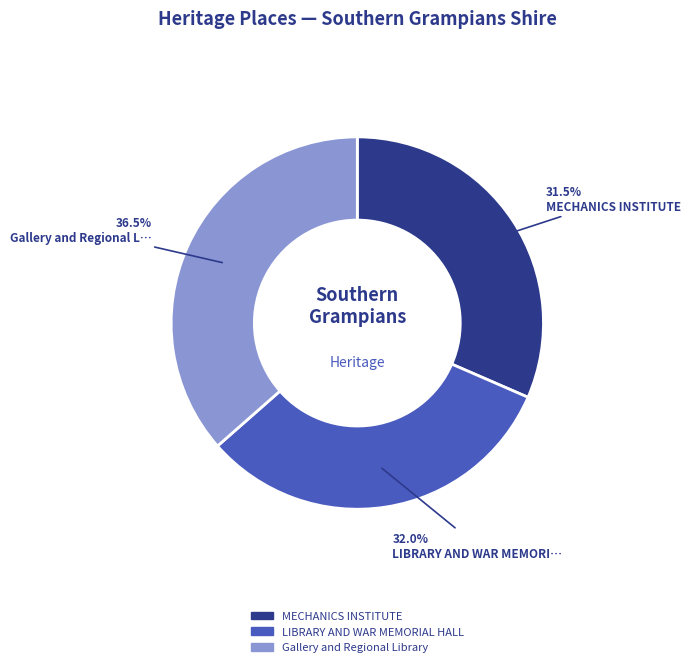

Which has a higher value, MECHANICS INSTITUTE or Gallery and Regional Library?

Gallery and Regional Library